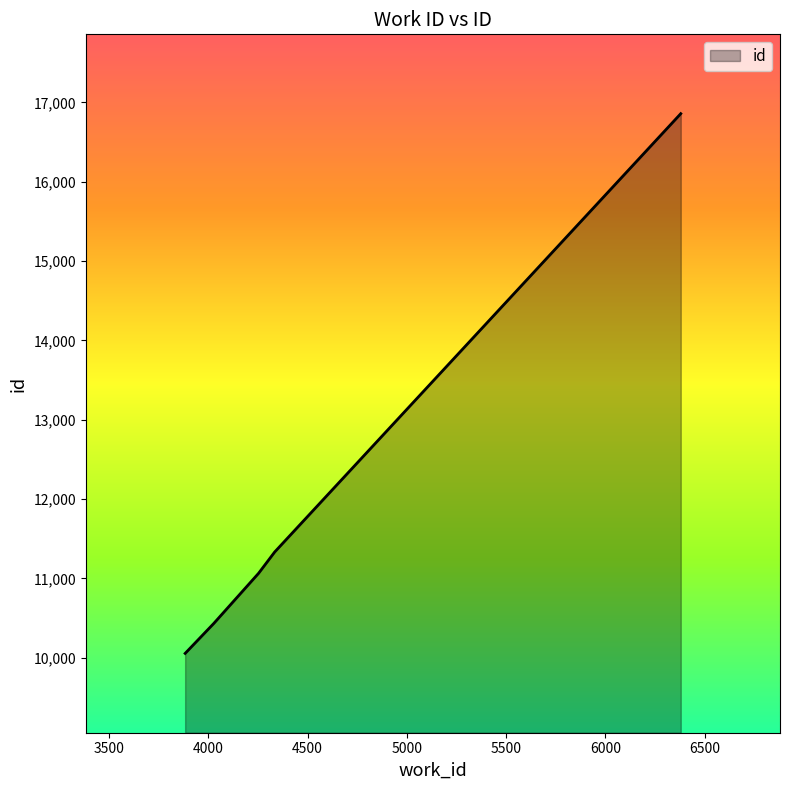

How many distinct data groups are displayed?

1